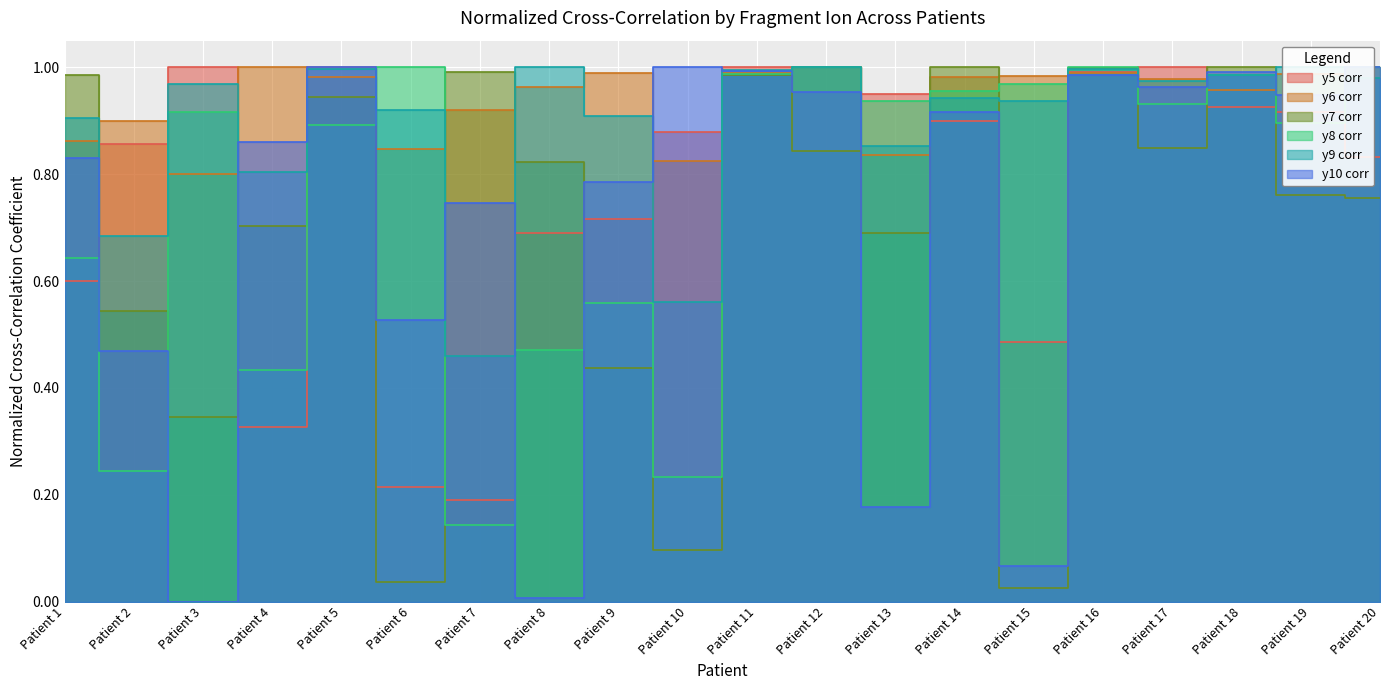

What are all the series names shown in the legend?

y5 corr, y6 corr, y7 corr, y8 corr, y9 corr, y10 corr